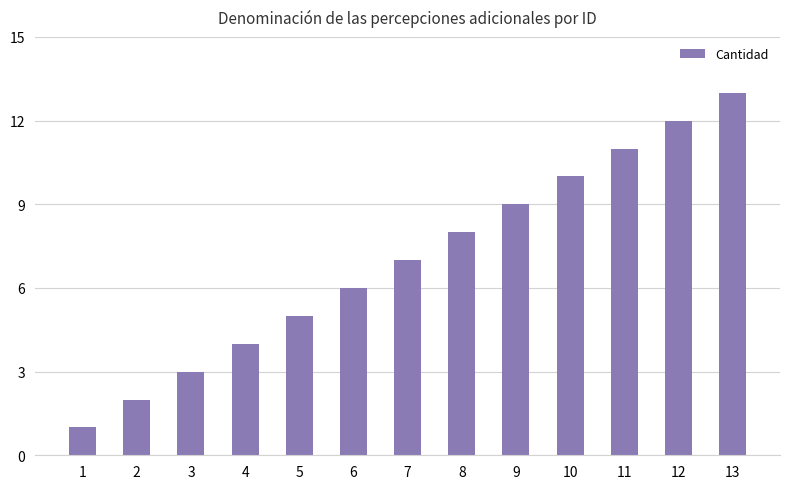

What is the value of the 3rd bar from the left?

3